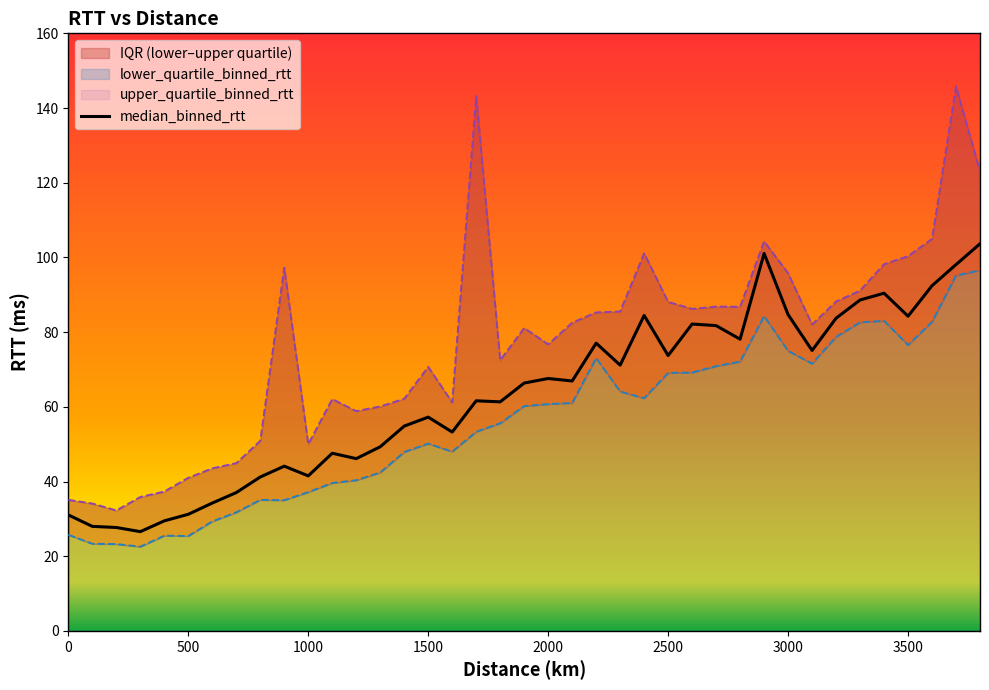

What is the lowest value of the median_binned_rtt series?

26.6